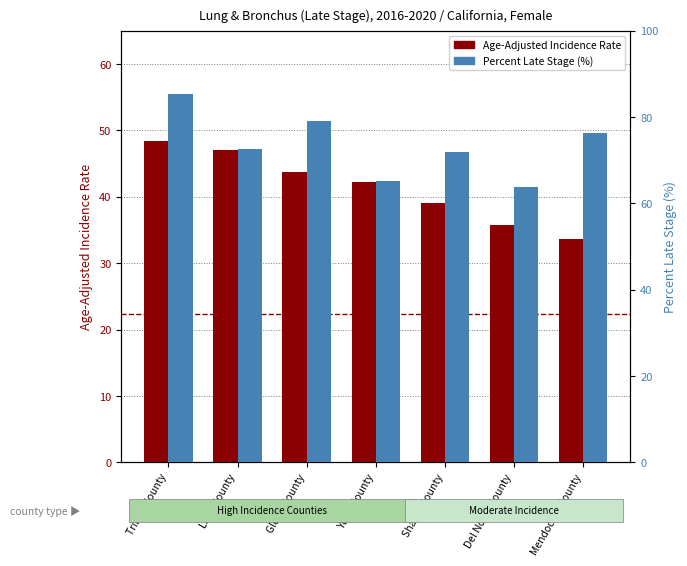

What is the difference between the second highest and second lowest values in the Percent Late Stage (%) series?

14.0